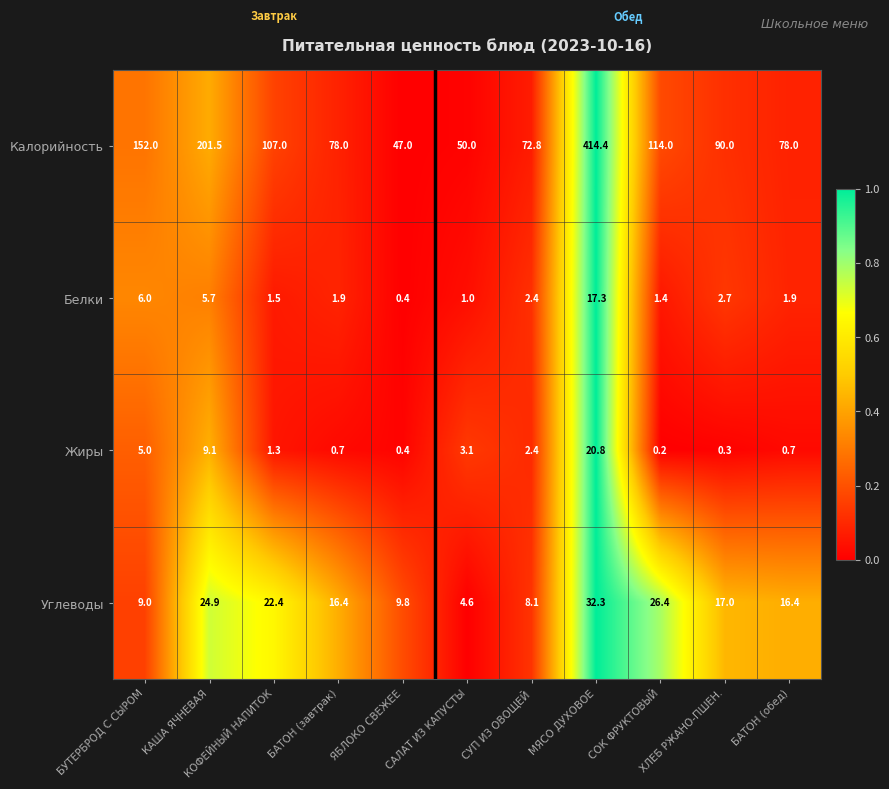

What is the total value across all series at БУТЕРБРОД С СЫРОМ?

172.0